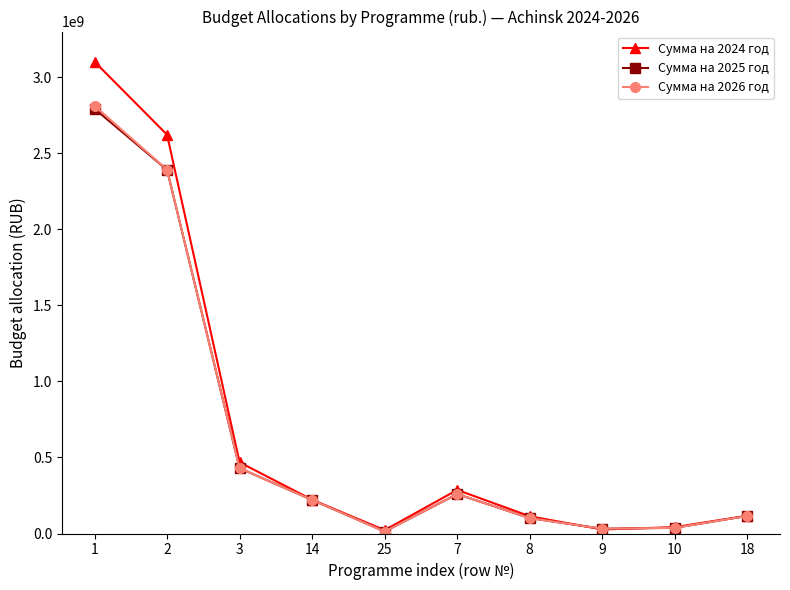

What is the minimum value shown in the chart?

13000000.0